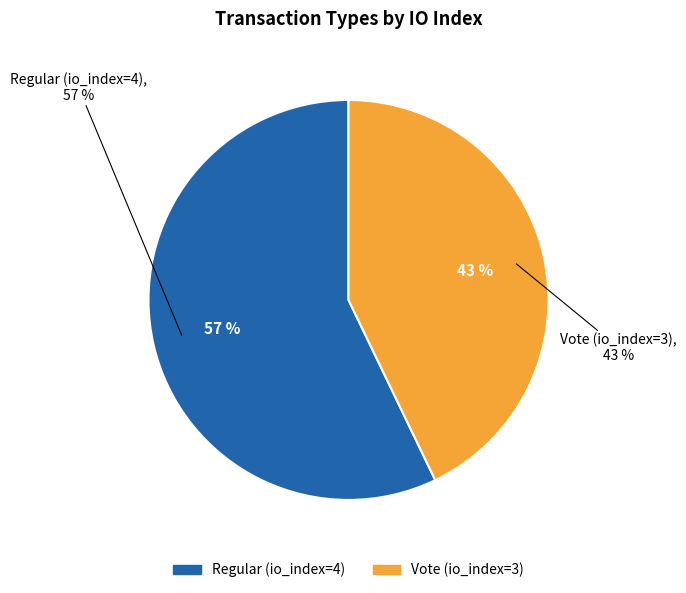

What is the largest slice in the pie chart?

Regular (io_index=4)